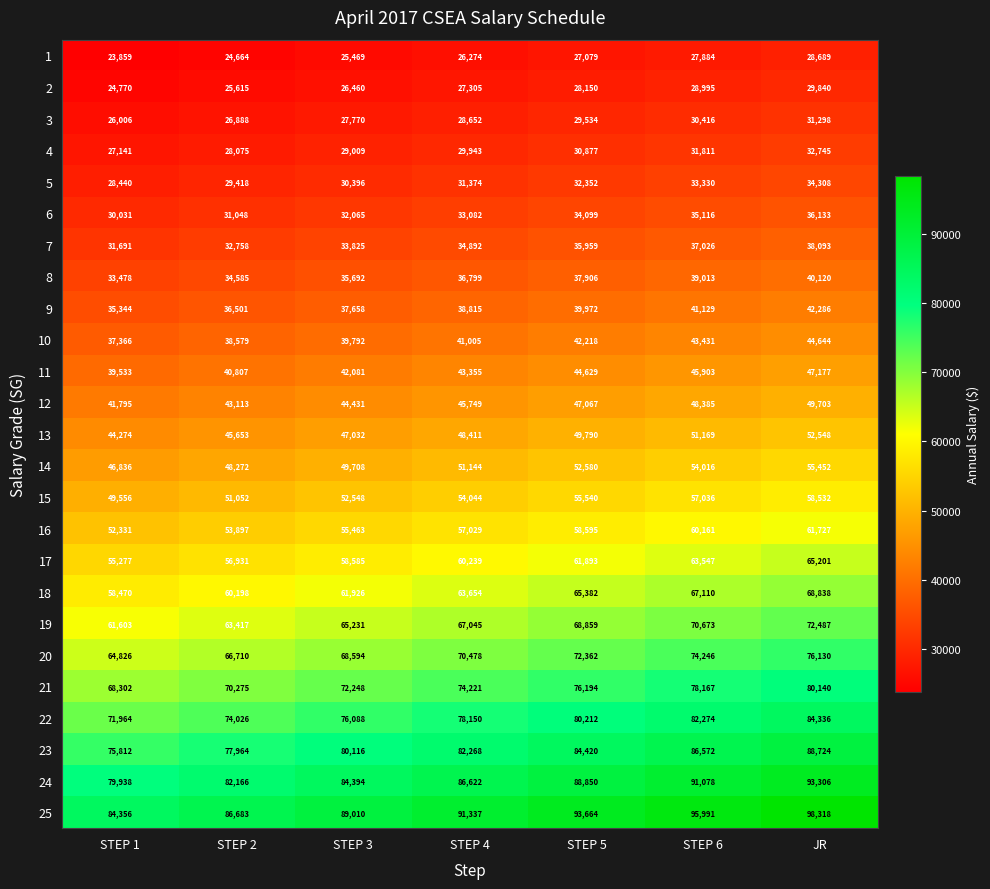

What is the total value across all series at STEP 5?

1338183